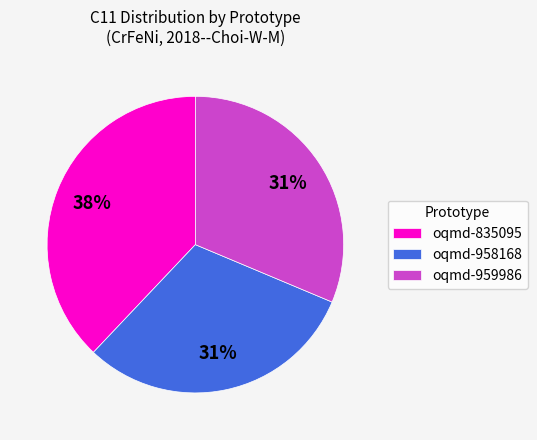

To the nearest percent, what is the average slice percentage?

33%